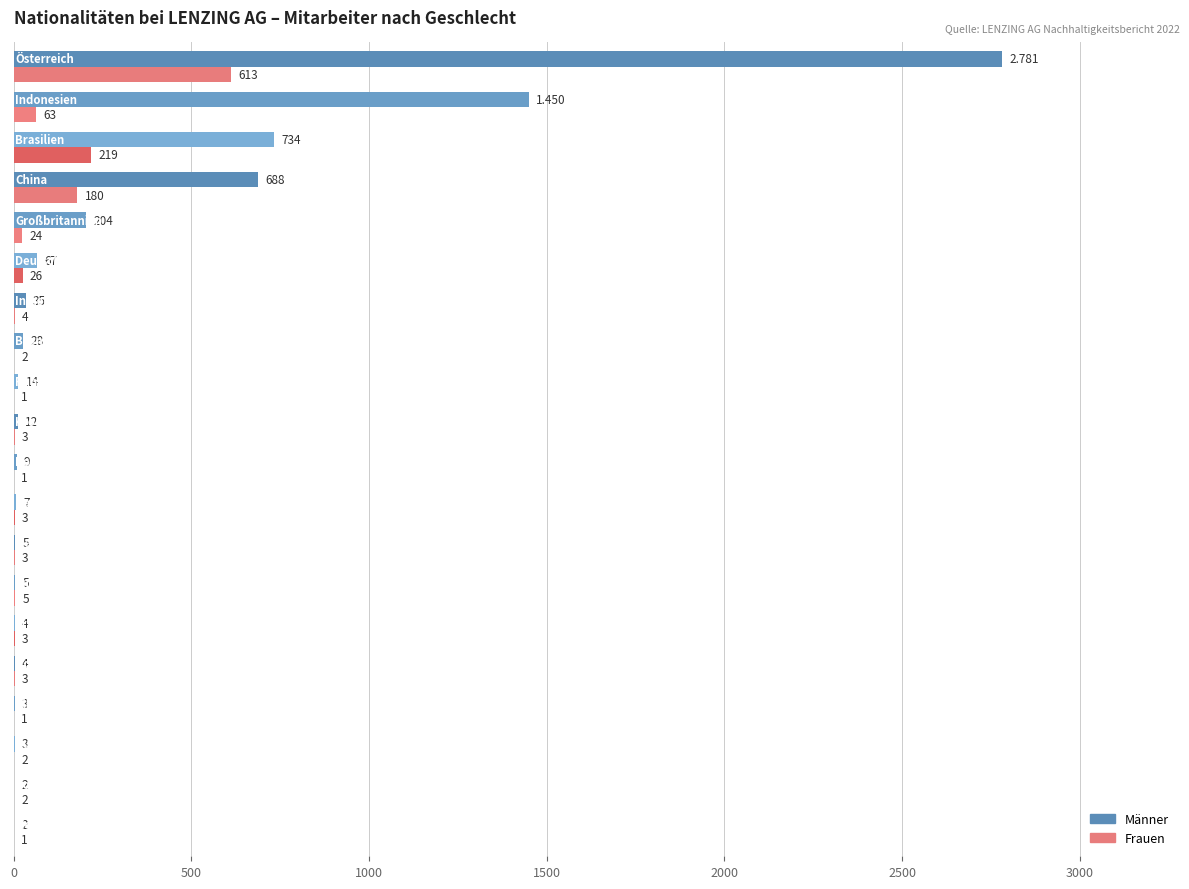

What is the average value of the Männer series?

303